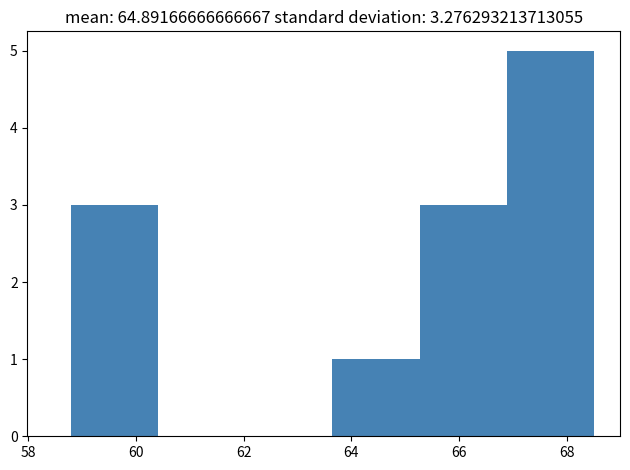

Reading left to right, transcribe this chart: for each bar, give the range it covers on the x-axis and its height. Neither the bar edges nor the heights are printed on the chart, so give them approximately, as read against the axes.

58.8 to 60.4: 3
60.4 to 62.0: 0
62.0 to 63.6: 0
63.6 to 65.2: 1
65.2 to 66.8: 3
66.8 to 68.6: 5